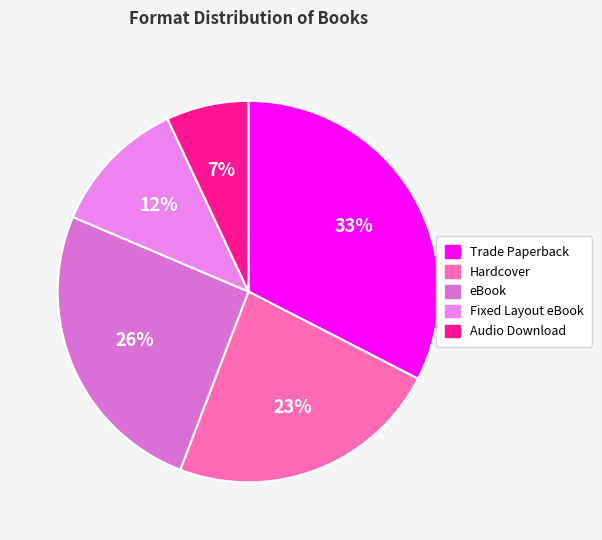

Is there any slice that represents more than half of the pie?

No